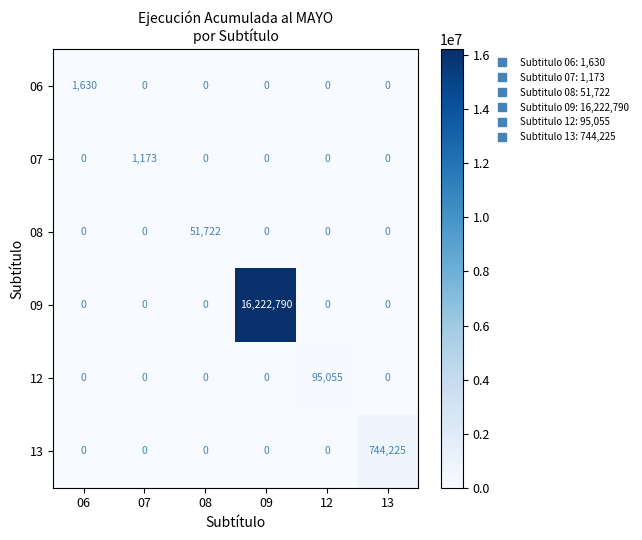

Which category has the highest value in the 06 series?

06